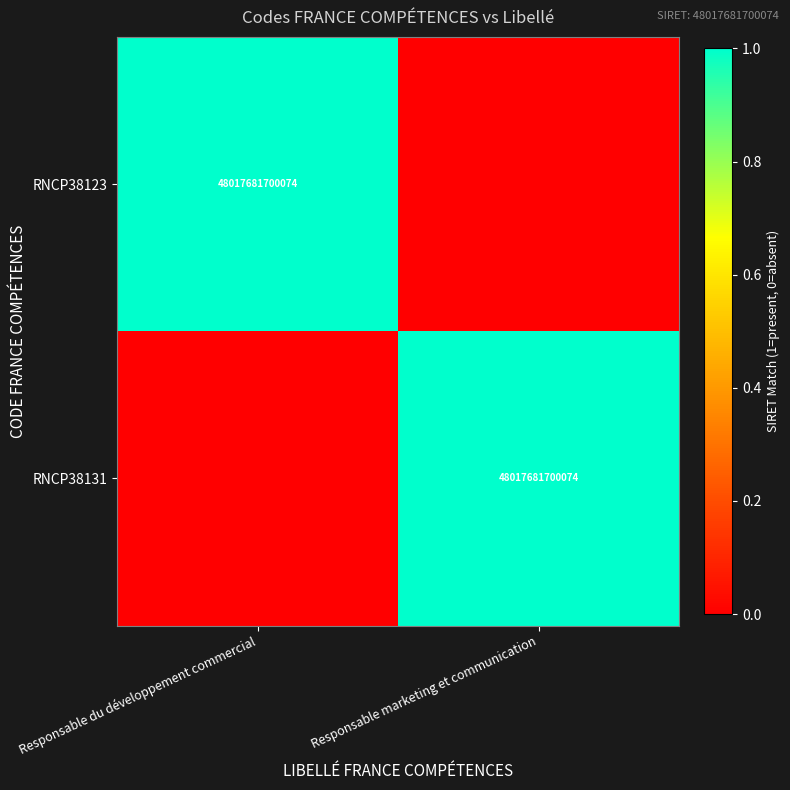

List the series in order of their peak value, lowest first.

RNCP38123, RNCP38131